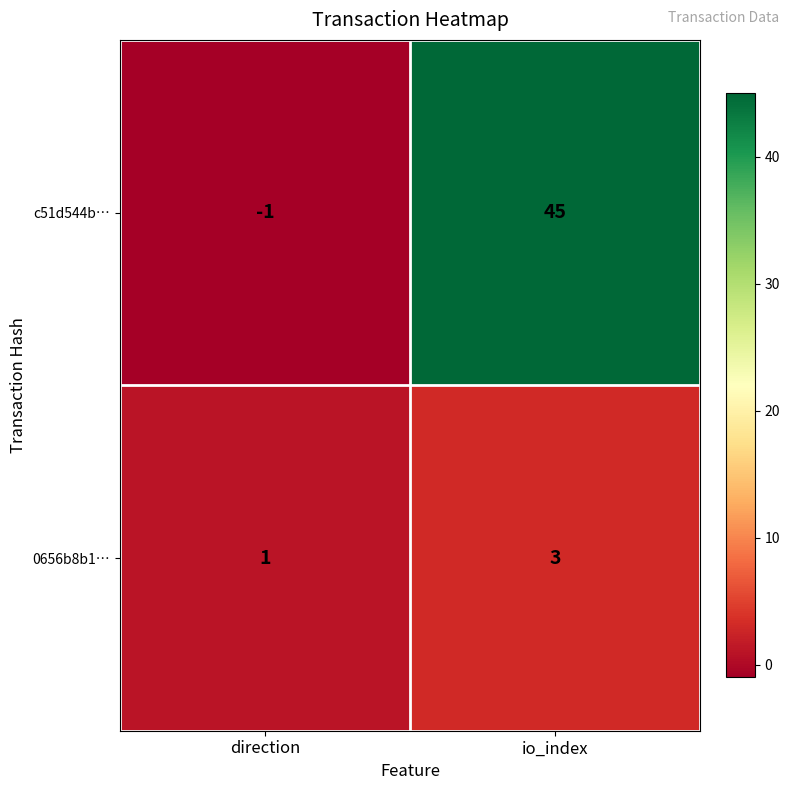

At which label does c51d544b… reach its peak?

io_index